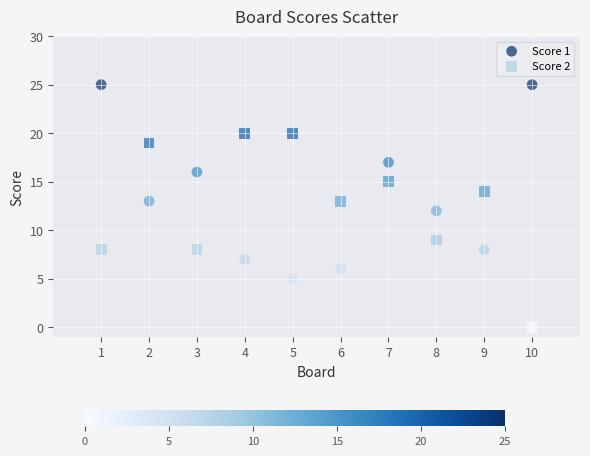

Which series contains the lowest Y value?

Score 2